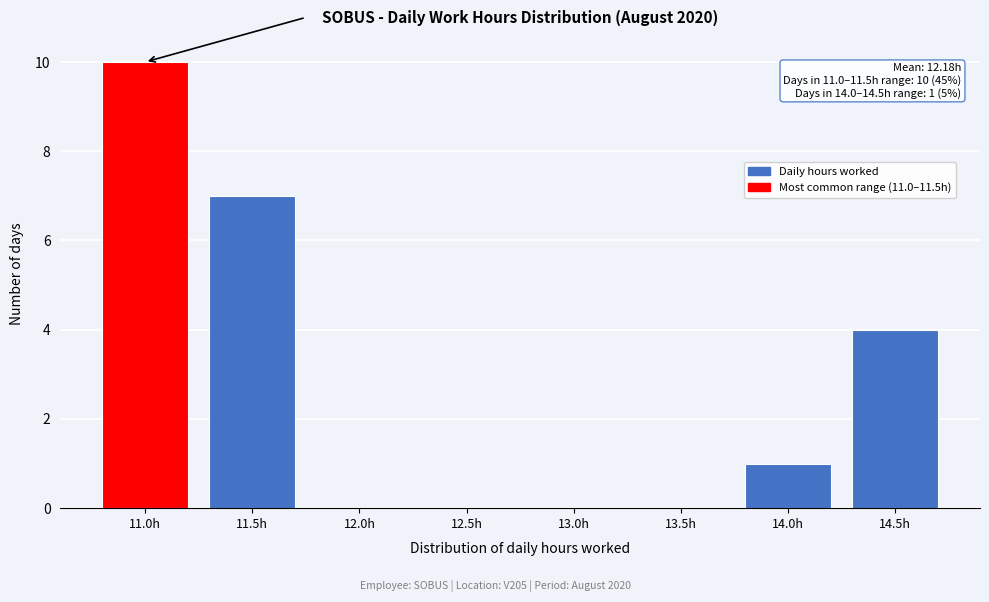

Reading right to left, extract all data points from this chart.

14.5h=4	14.0h=1	13.5h=0	13.0h=0	12.5h=0	12.0h=0	11.5h=7	11.0h=10